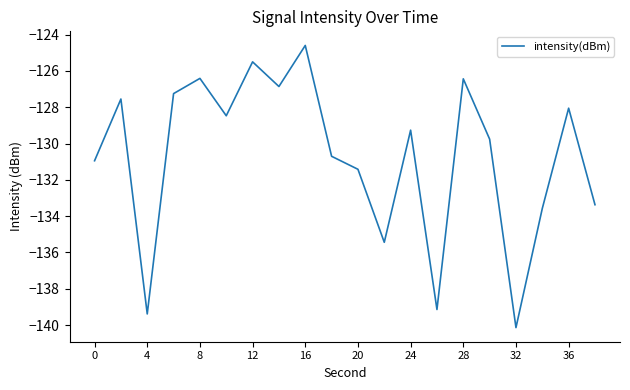

What is the minimum value shown in the chart?

-140.1